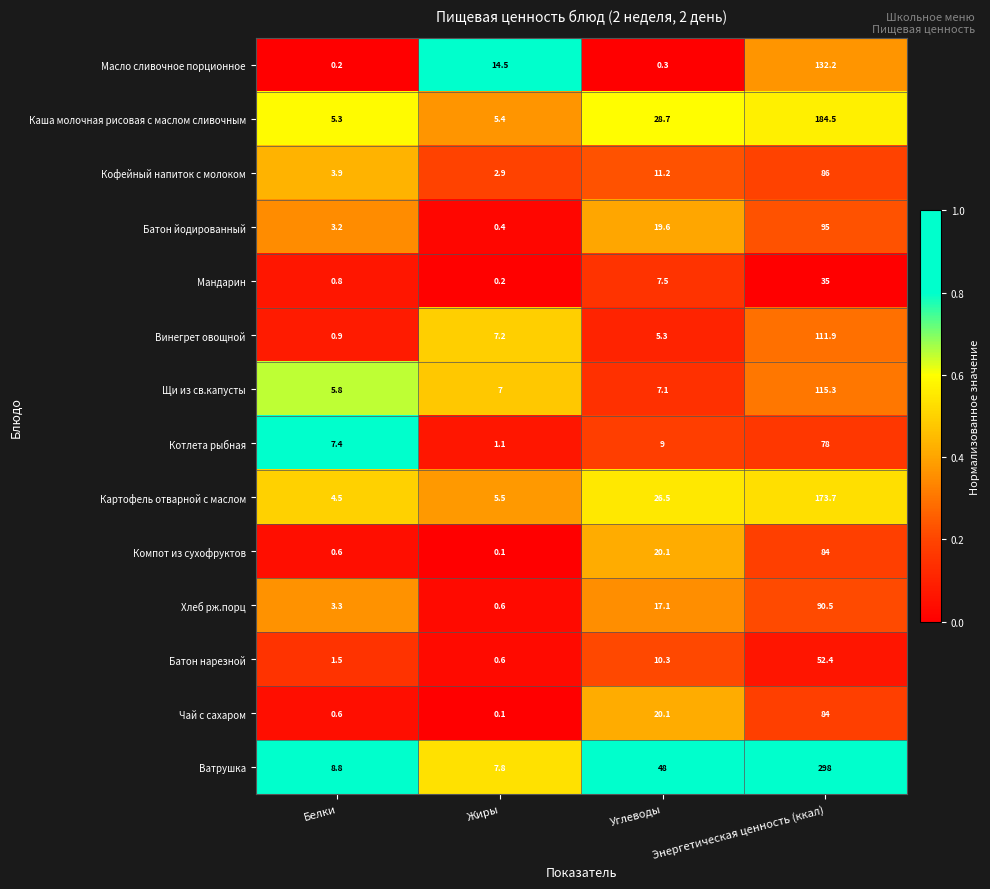

What is the sum of all Картофель отварной с маслом values?

210.2